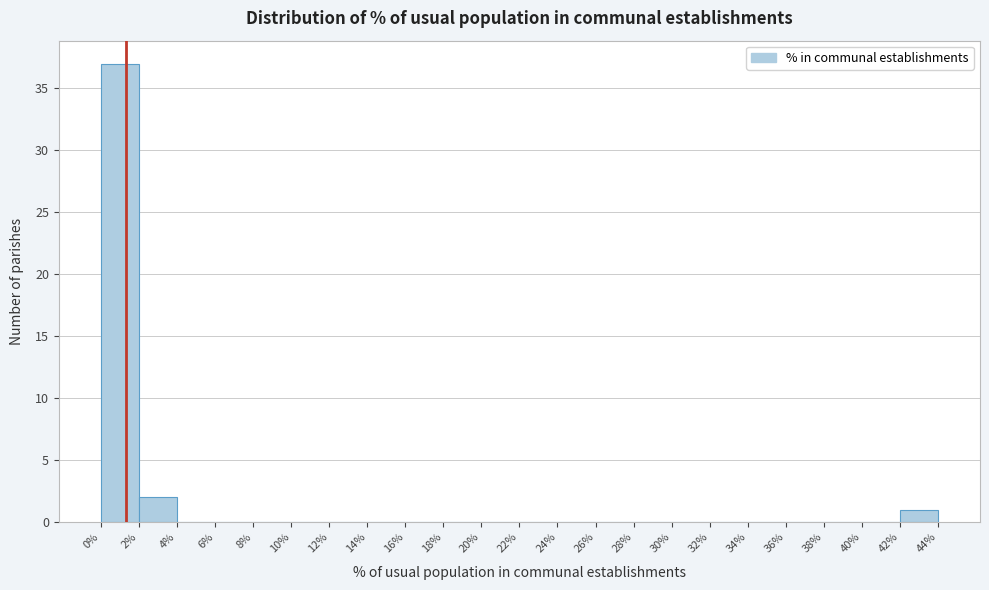

Reading left to right, list every bar in this chart as the range it spans on the x-axis followed by its height. The values are not printed on the chart, so give them approximately, as read against the axis.

0% to 2%: 37
2% to 4%: 2
4% to 6%: 0
6% to 8%: 0
8% to 10%: 0
10% to 12%: 0
12% to 14%: 0
14% to 16%: 0
16% to 18%: 0
18% to 20%: 0
20% to 22%: 0
22% to 24%: 0
24% to 26%: 0
26% to 28%: 0
28% to 30%: 0
30% to 32%: 0
32% to 34%: 0
34% to 36%: 0
36% to 38%: 0
38% to 40%: 0
40% to 42%: 0
42% to 44%: 1